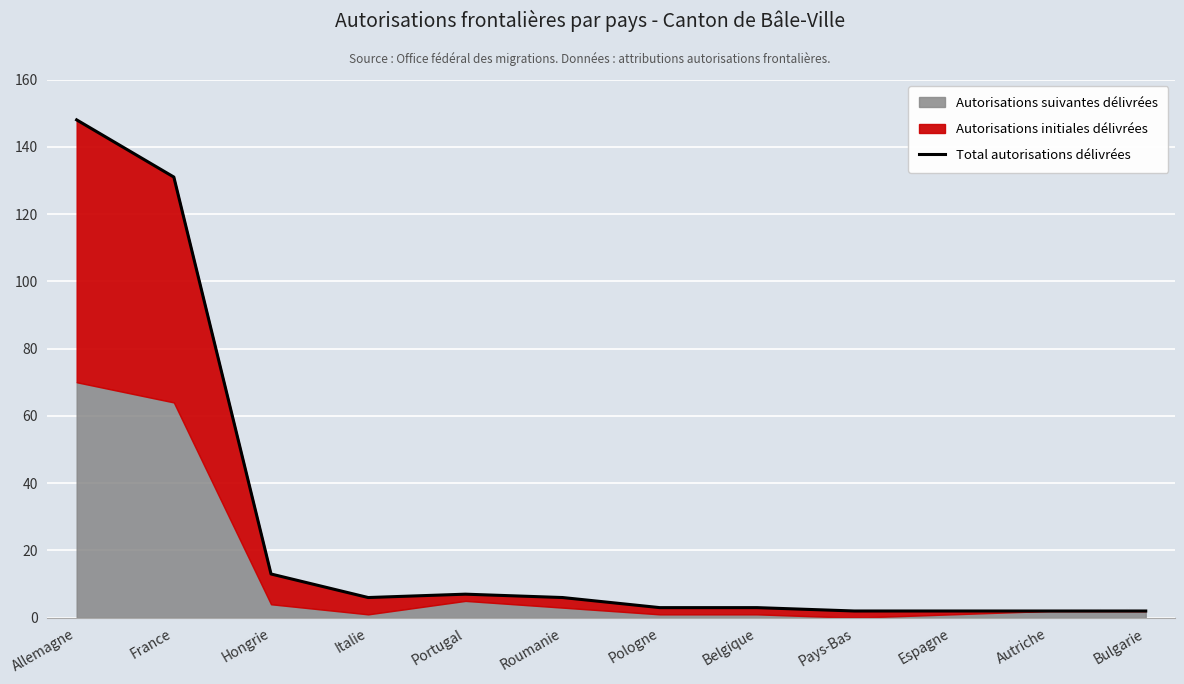

Which category has the lowest value across all series?

Pays-Bas